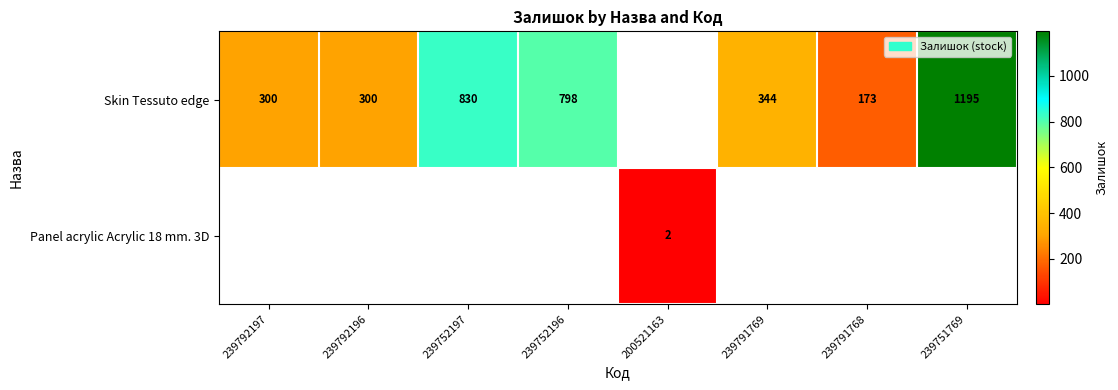

Is it true that Skin Tessuto edge equals 300 at 239792197?

True